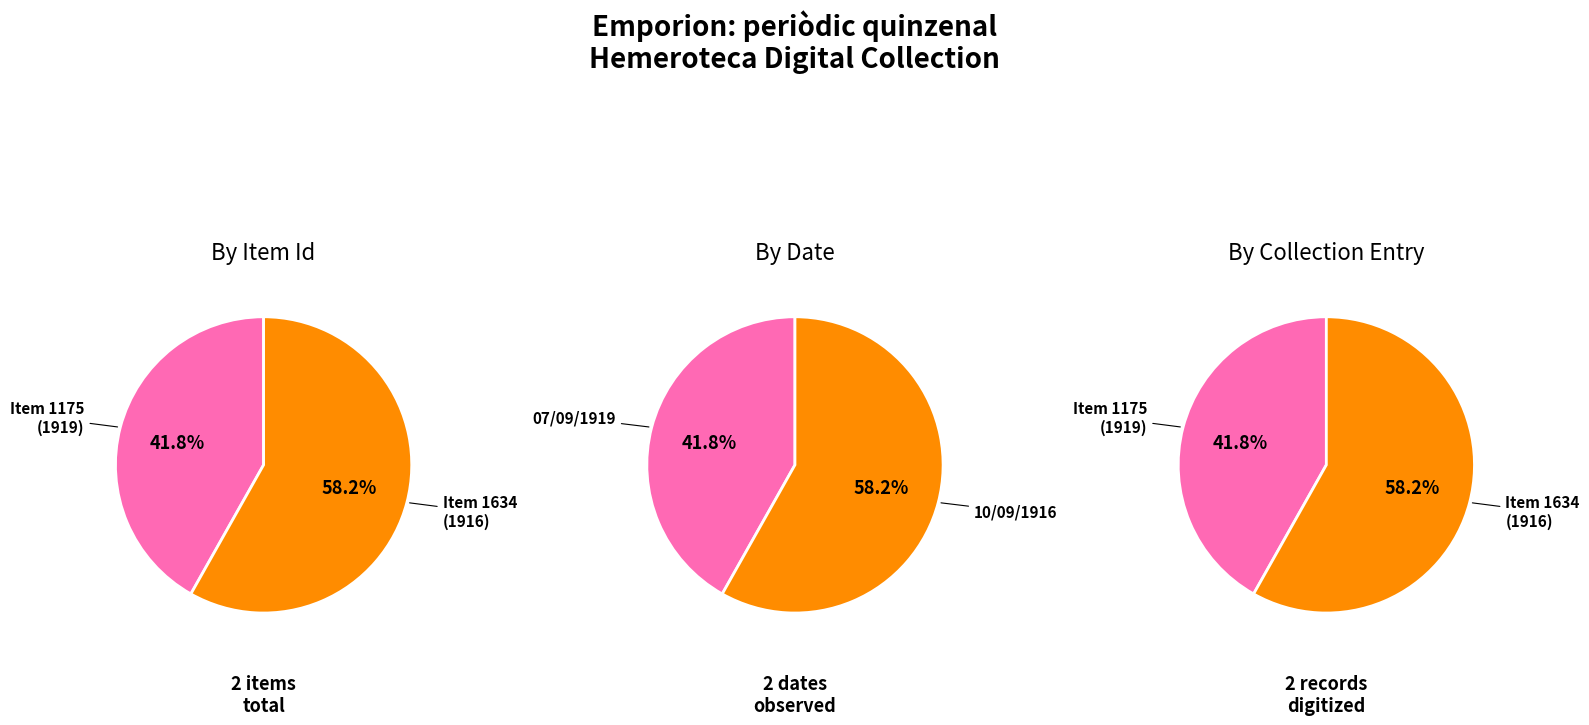

To the nearest percent, what percentage of the pie is Newspaper Article (1916)?

58%